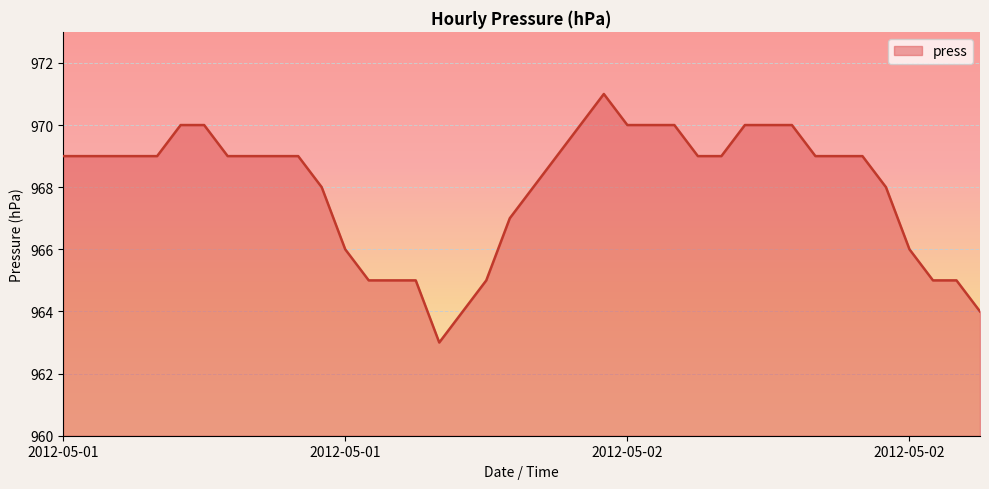

What is the minimum value shown in the chart?

963